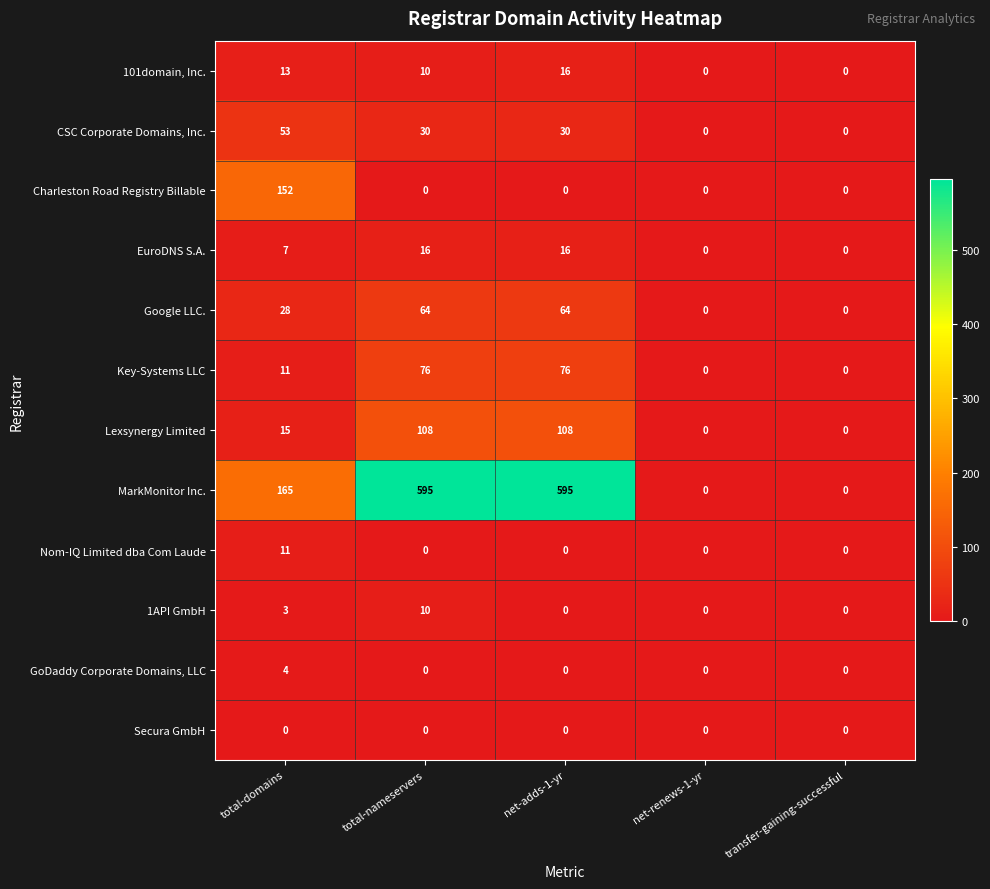

Between total-domains and net-adds-1-yr, which series saw the biggest shift?

MarkMonitor Inc.